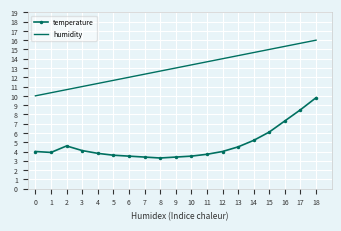

How many values in the humidity series are below 13?

9